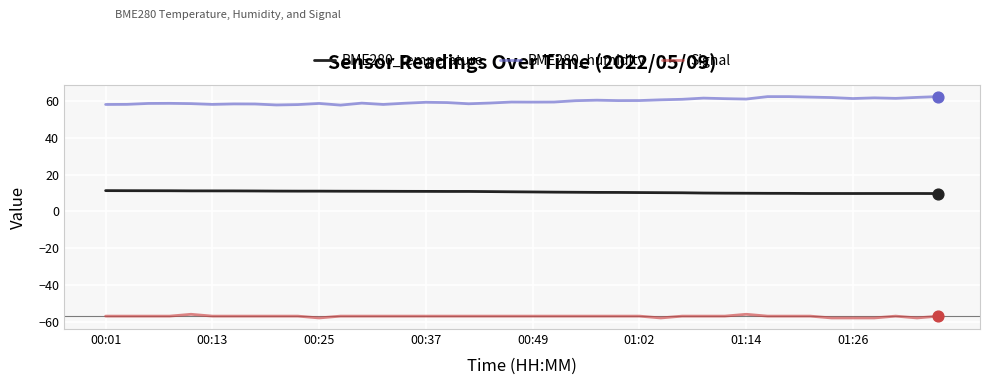

True or false: BME280_temperature and Signal intersect in this chart.

False